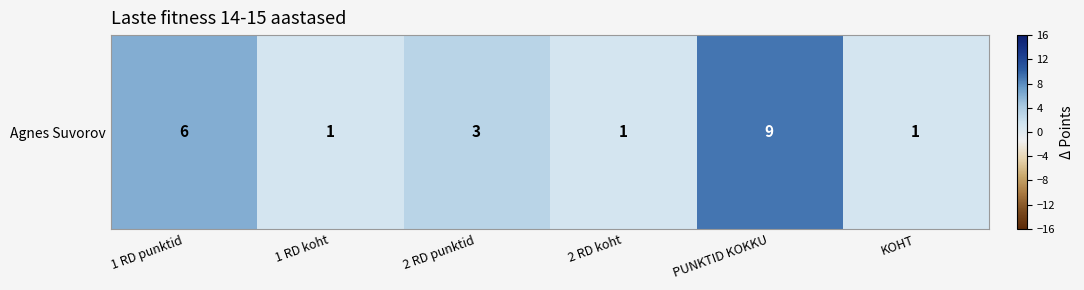

What is the greatest value displayed?

9